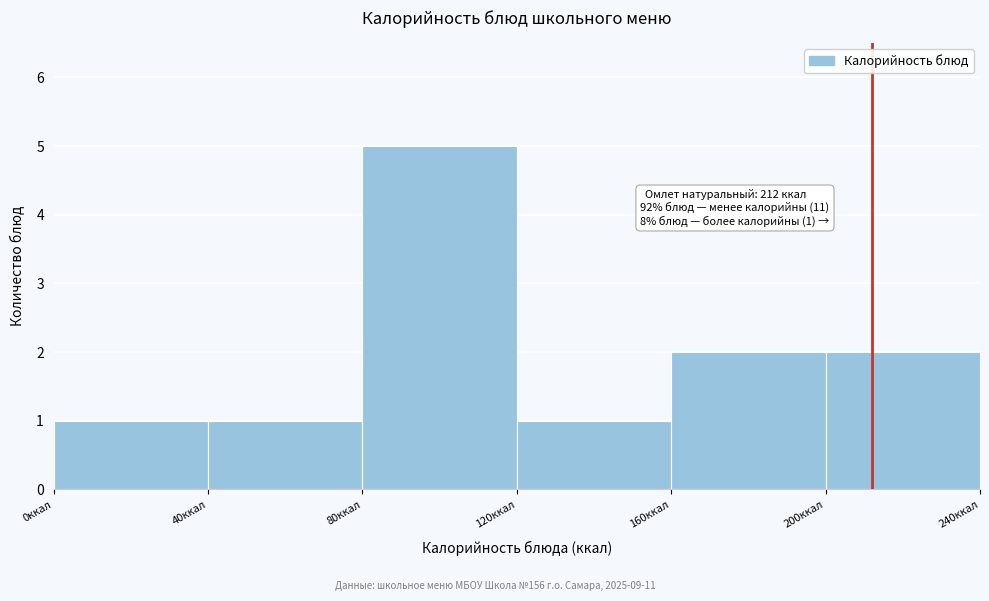

Which range on the x-axis has the tallest bar?

80 to 120